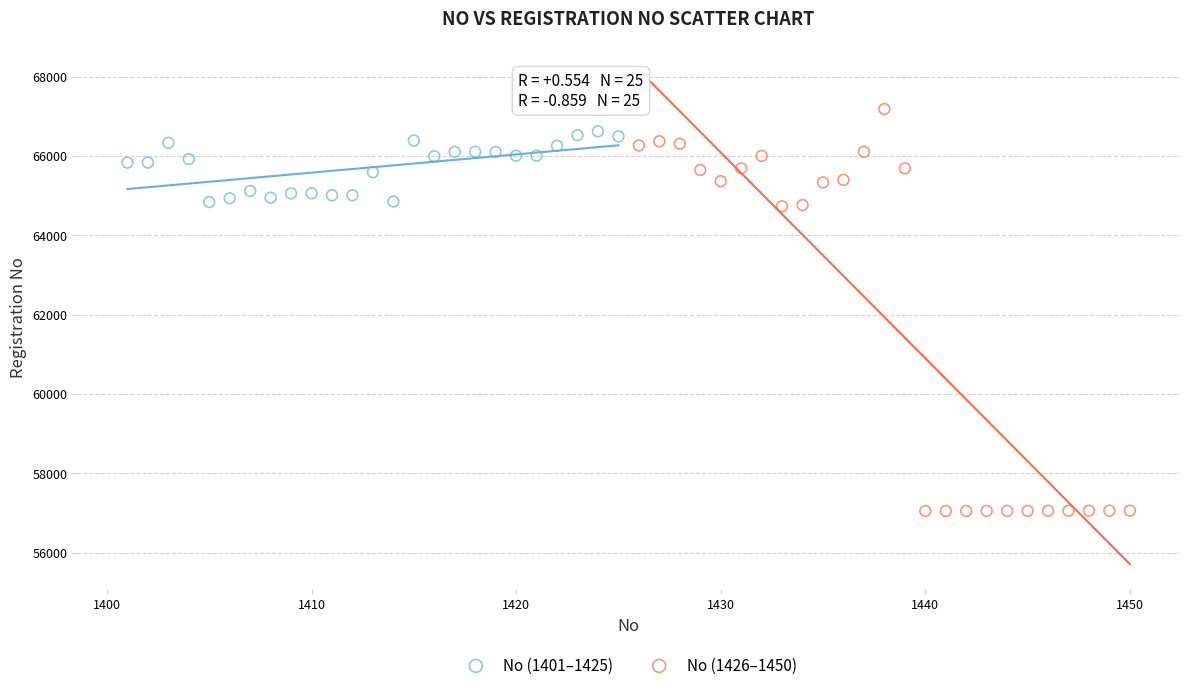

Which series reaches the minimum Y coordinate?

No (1426–1450)